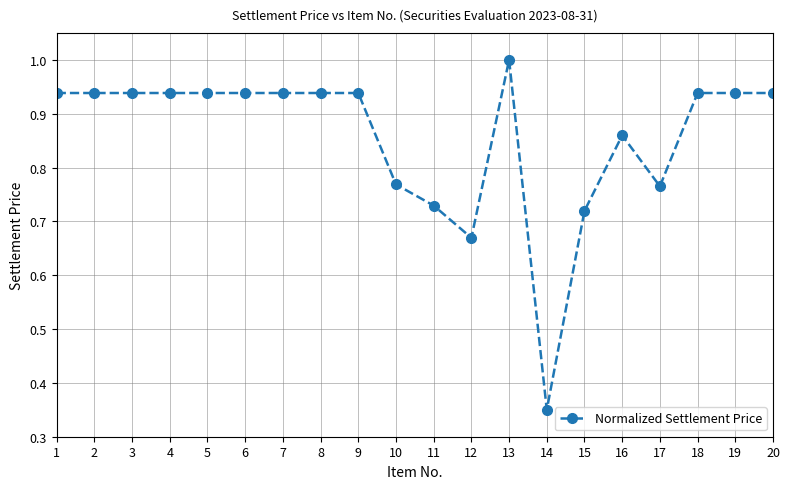

What is the sum of all values?

17.1